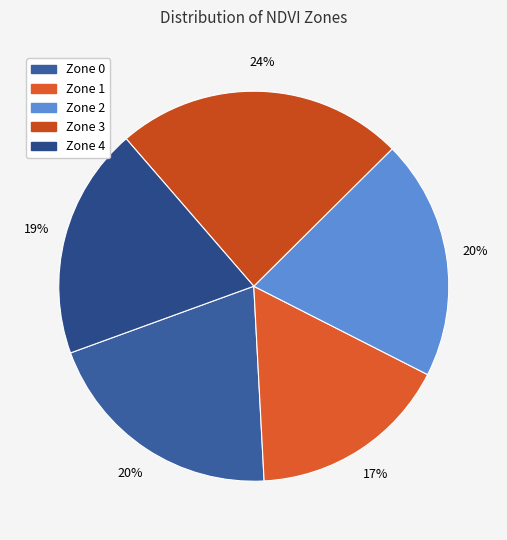

Do Zone 3 and Zone 4 together represent more than half of the pie?

No